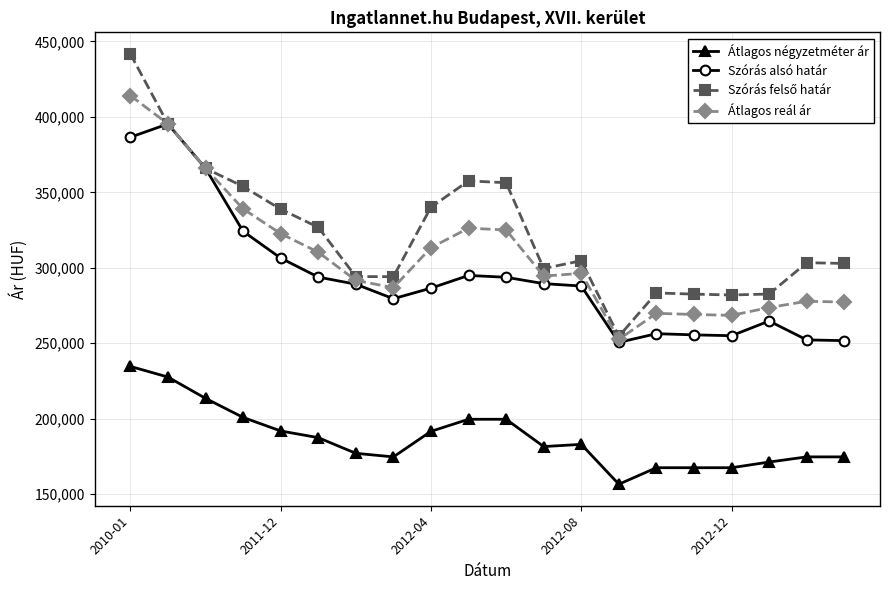

True or false: Szórás alsó határ and Átlagos négyzetméter ár intersect in this chart.

False